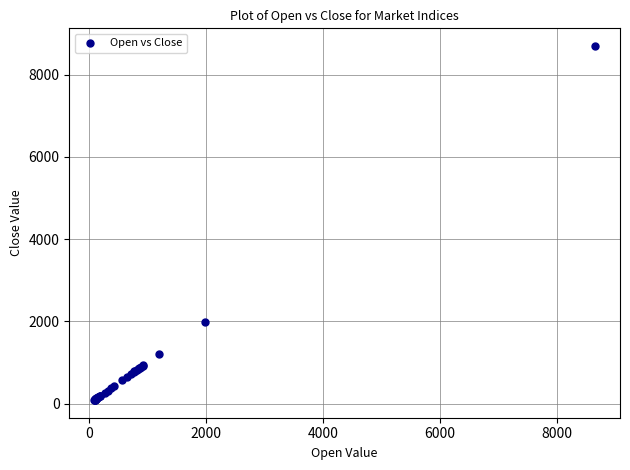

What Y value in the scatter plot is closest to 4389?

1978.4